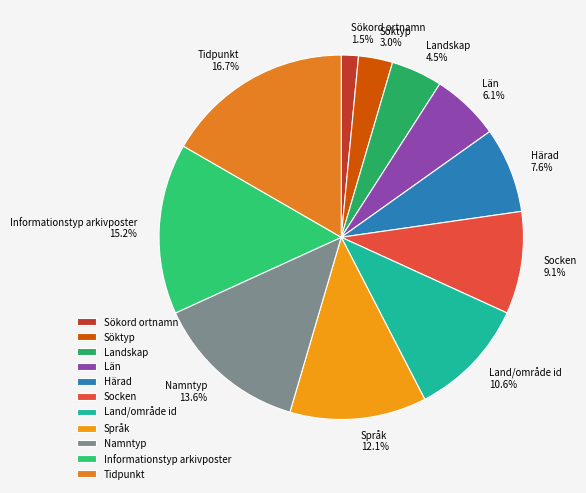

Rank the categories by value from highest to lowest.

Tidpunkt, Informationstyp arkivposter, Namntyp, Språk, Land/område id, Socken, Härad, Län, Landskap, Söktyp, Sökord ortnamn